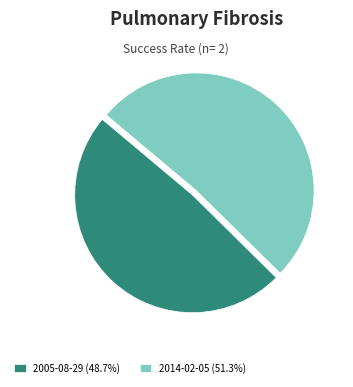

Does any single category account for the majority?

Yes